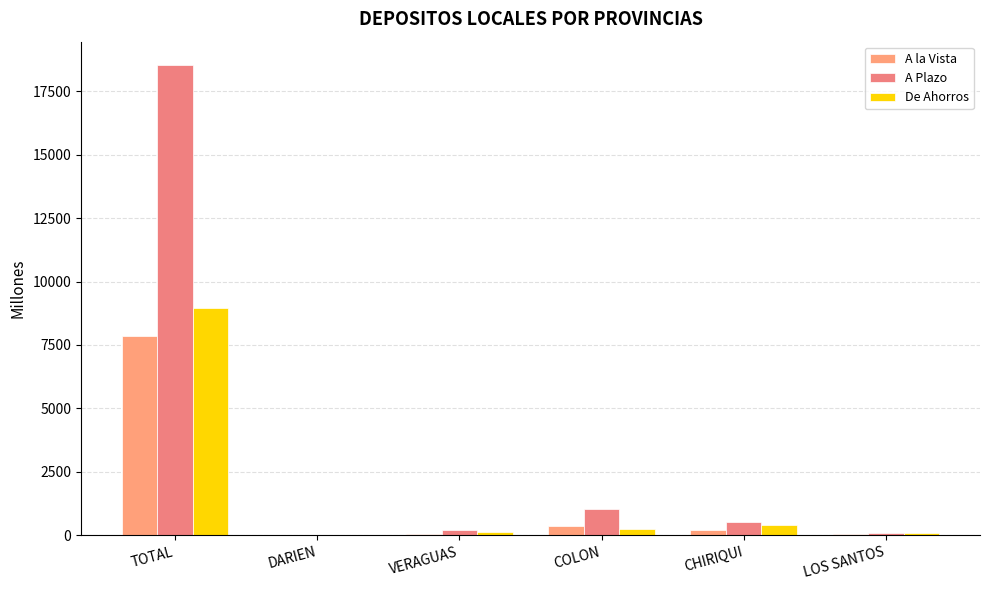

What are all the series names shown in the legend?

A la Vista, A Plazo, De Ahorros